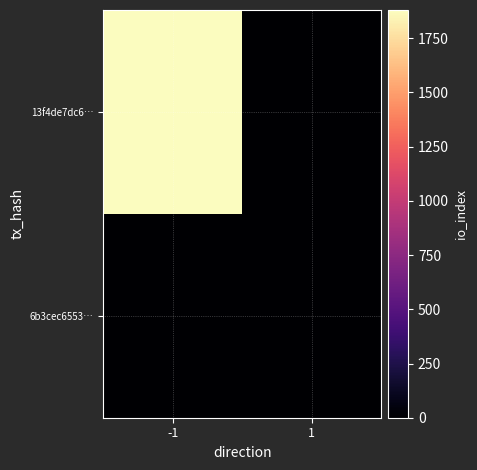

Reading right to left, list all the values displayed in this chart.

13f4de7dc6…: 1=0	-1=1880
6b3cec6553…: 1=6	-1=0